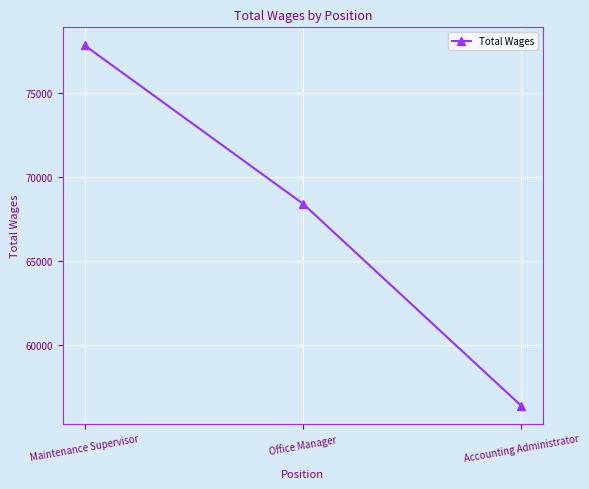

Reading right to left, transcribe all the data shown in this chart.

56408	68423	77835